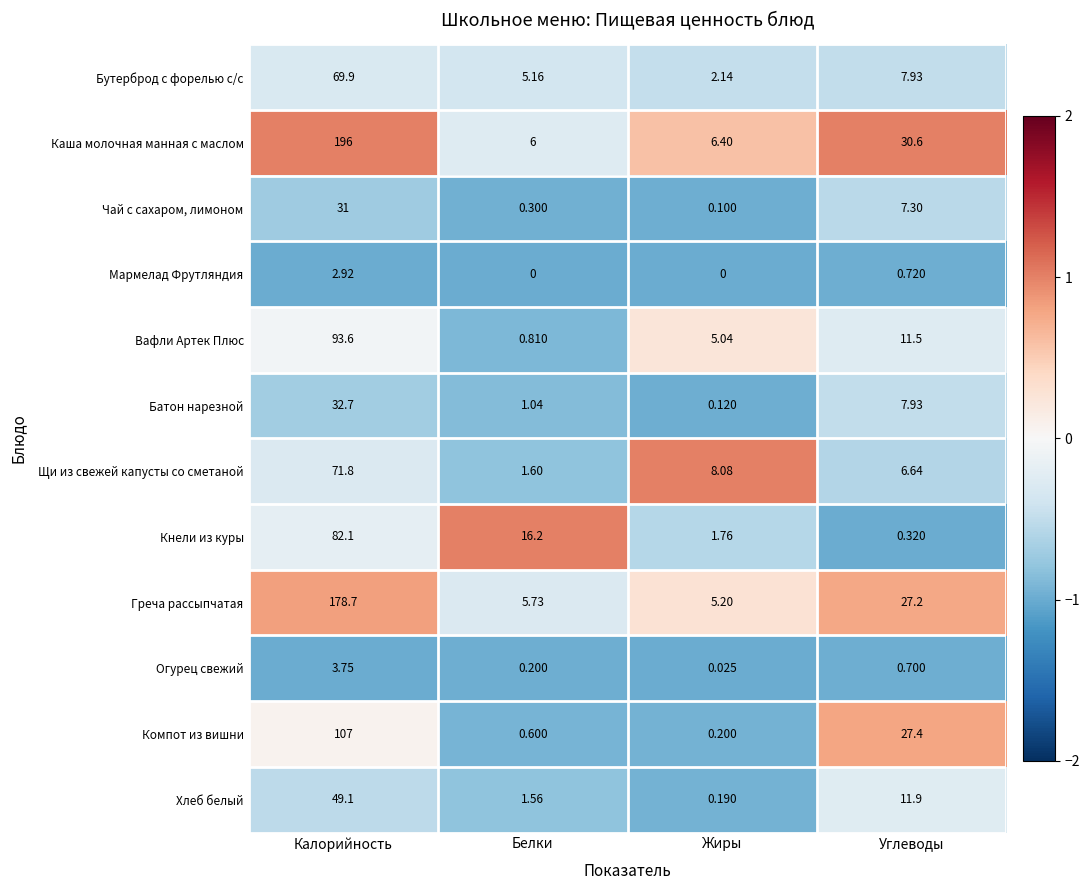

At which label does Хлеб белый reach its peak?

Калорийность